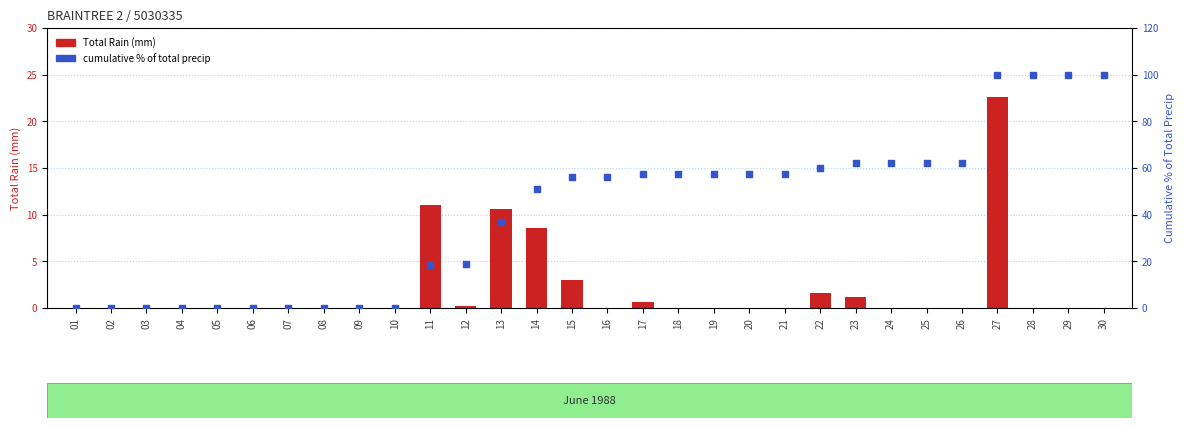

Is the value of Total Rain (mm) at 13 greater than the value of cumulative % of total precip at 26?

No